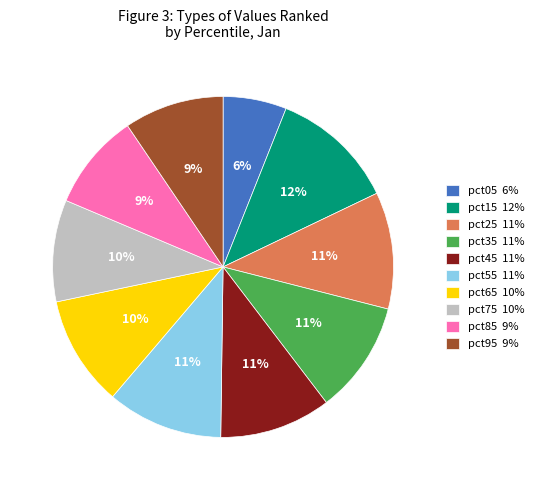

The pct65 slice represents 10% of the pie. True or false?

True